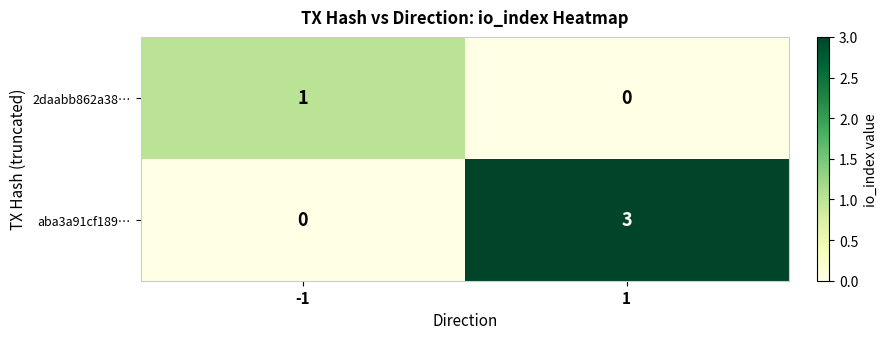

What is the difference between the aba3a91cf189… values at -1 and 1?

3